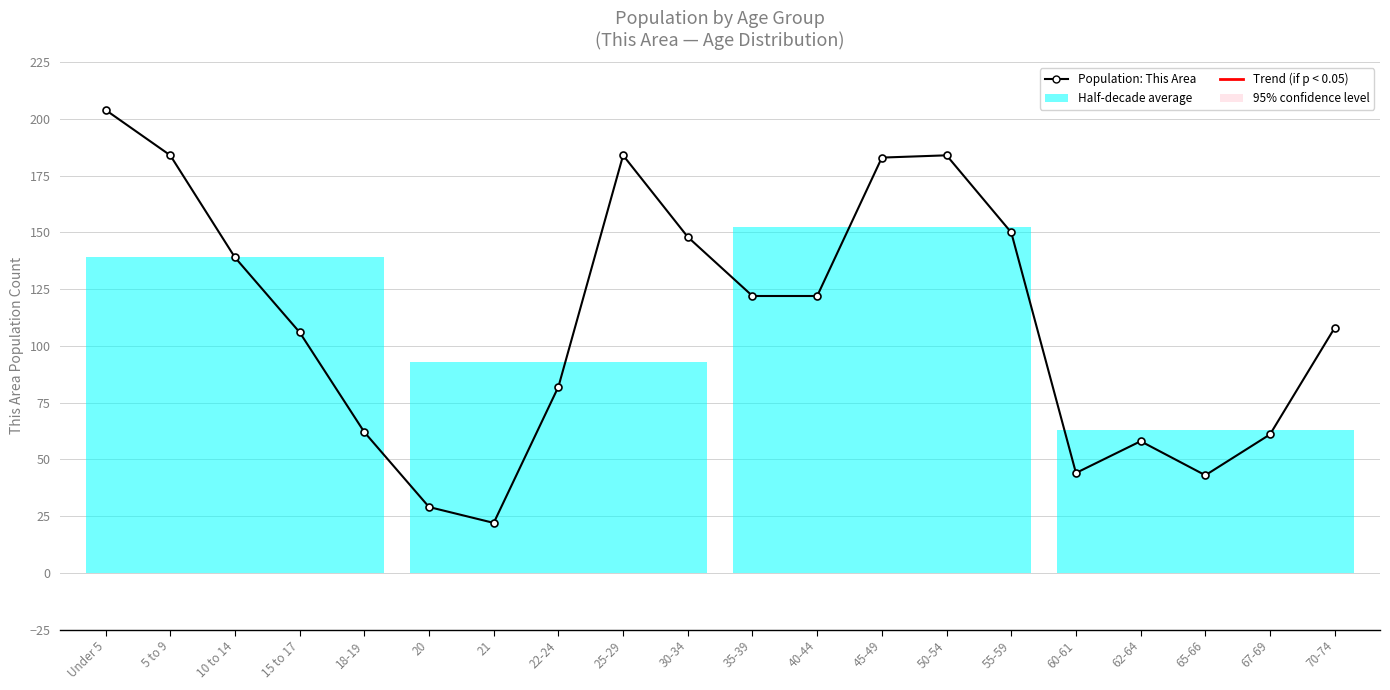

What position from the right is 60-61?

5